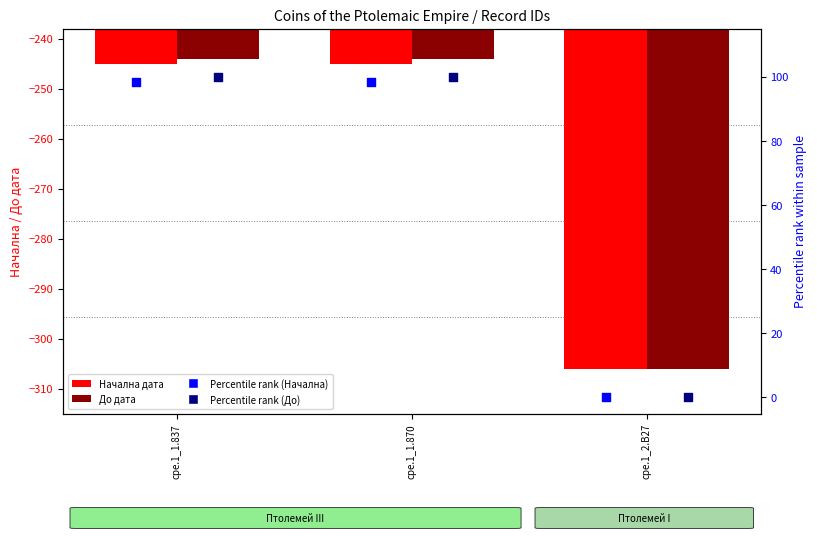

Which series reaches the maximum Y coordinate?

До дата percentile